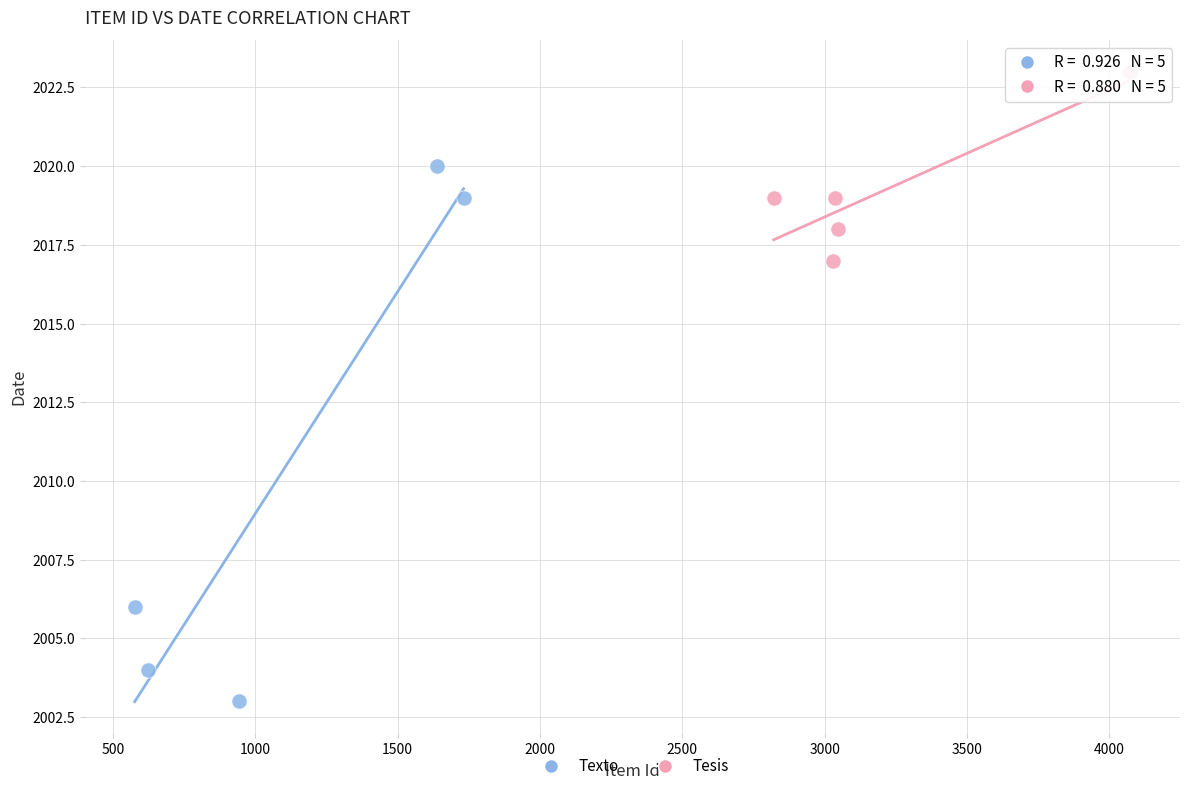

Which series reaches the minimum Y coordinate?

Texto